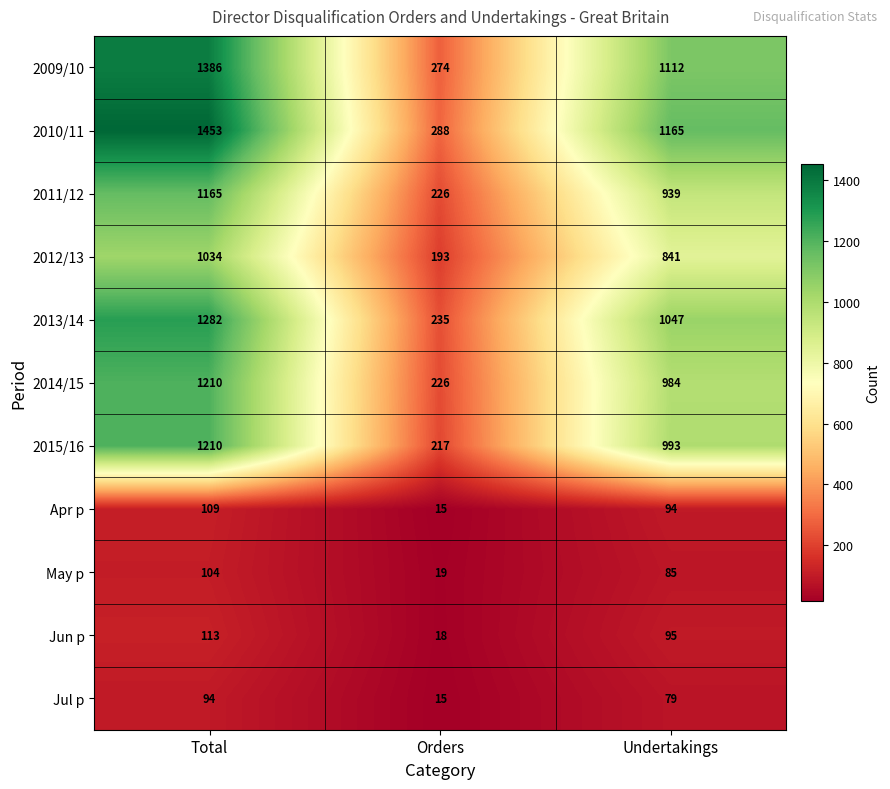

What is the approximate value of 2011/12 at Undertakings, to the nearest 100?

900